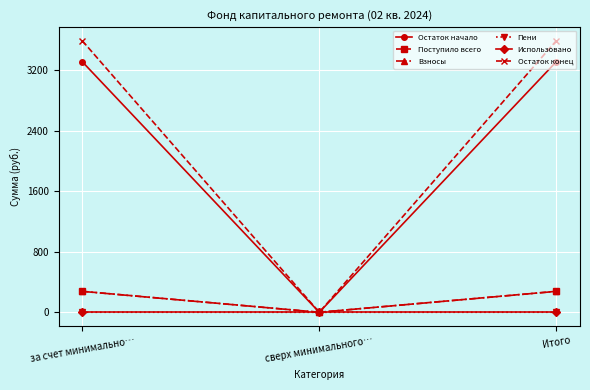

At which label does Остаток конец first exceed 3593?

за счет минимально…